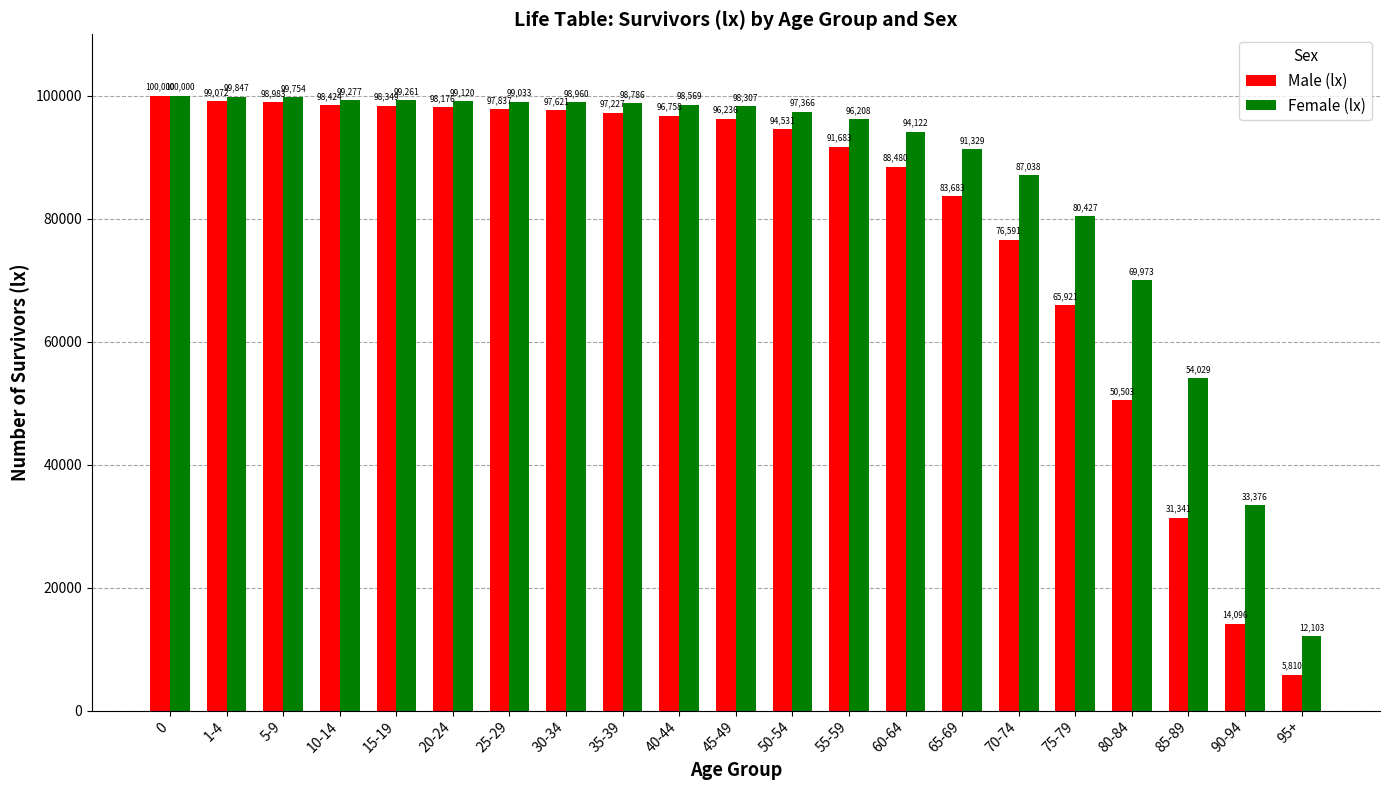

The value of Male (lx) at 90-94 is 8309. True or false?

False